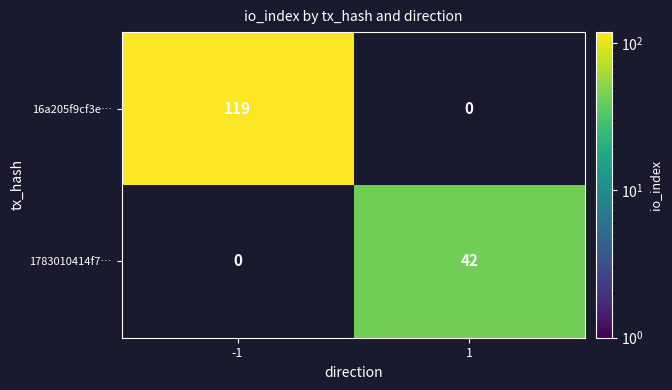

Is the value of 16a205f9cf3e… at -1 greater than the value of 1783010414f7… at 1?

Yes